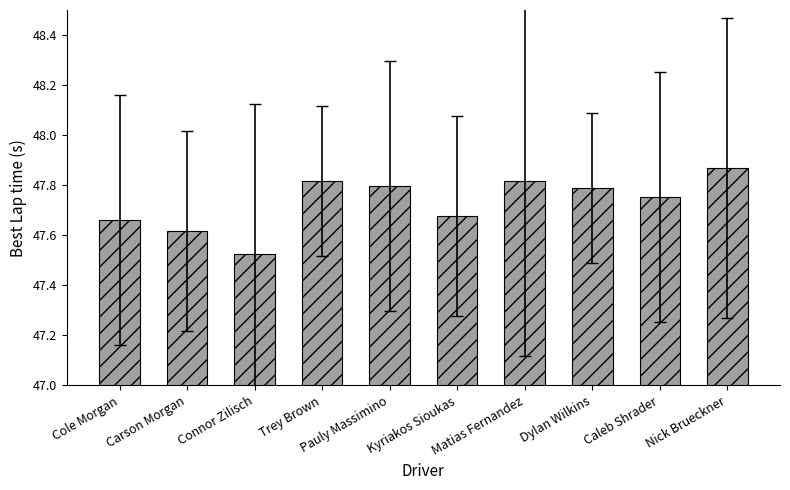

What is the ratio of the value at Caleb Shrader to the value at Connor Zilisch?

1.0